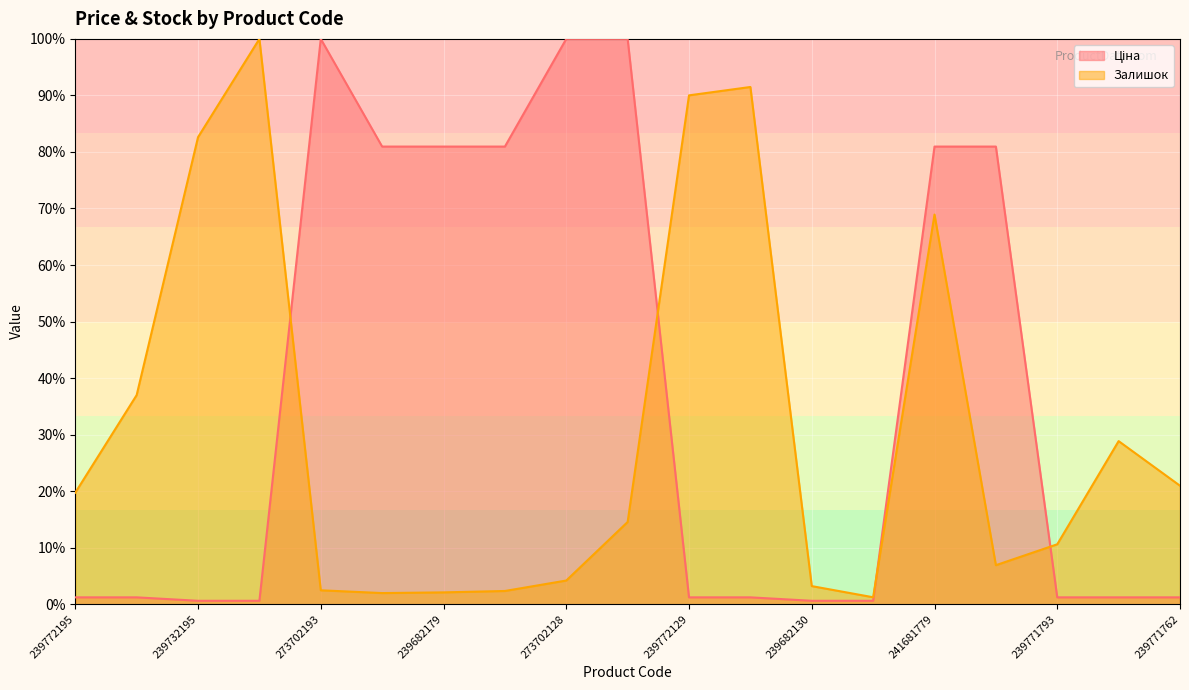

What is the sum of the Ціна values at 239732195 and 239682179?

81.6